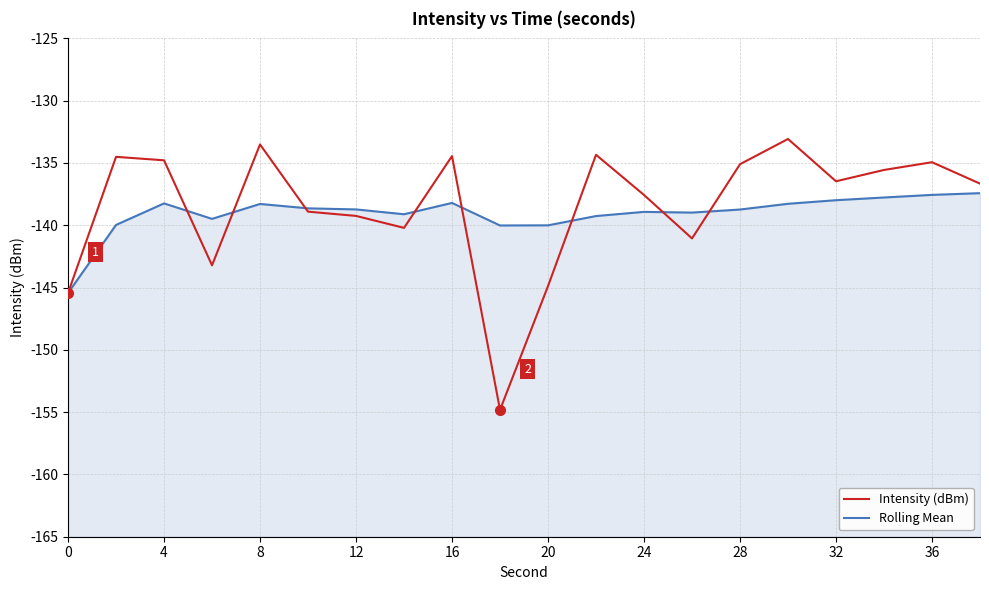

How many lines are shown in the chart?

2